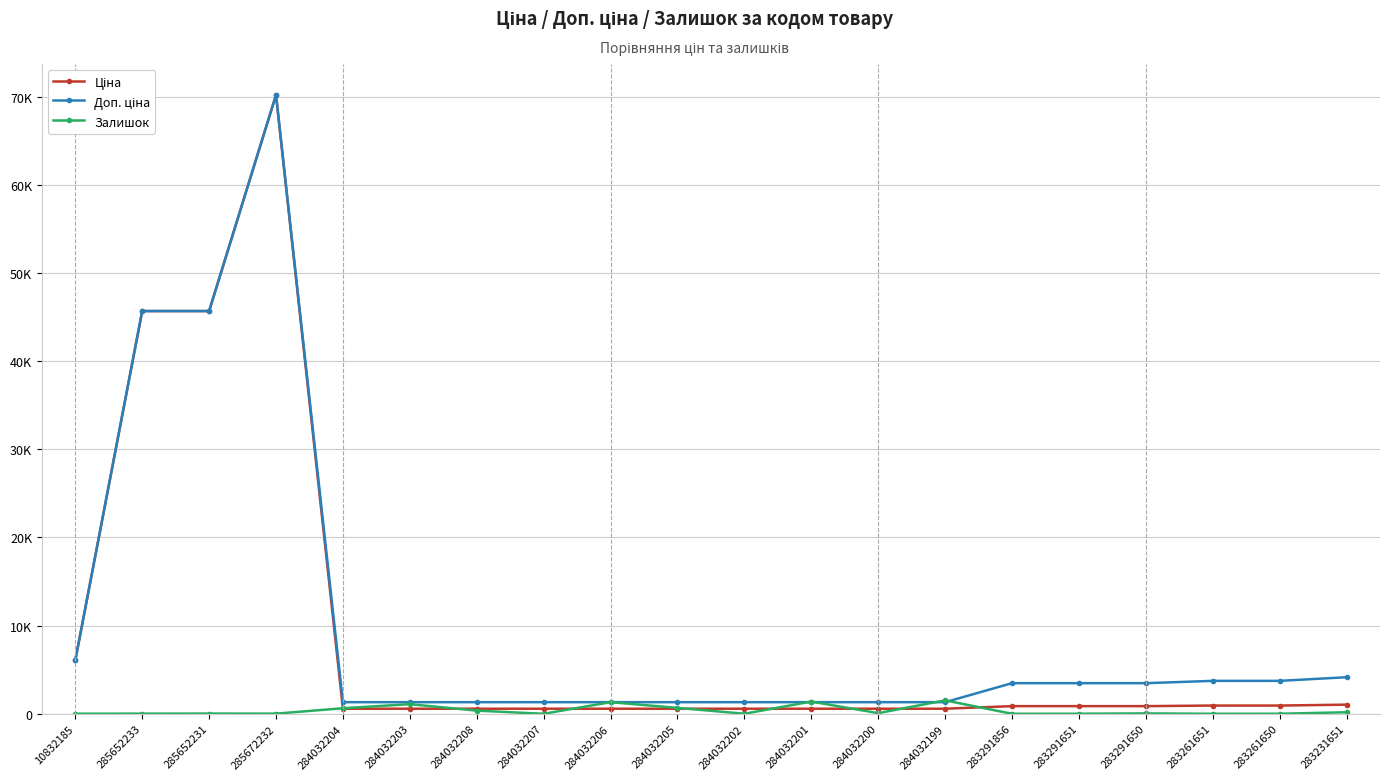

Reading left to right, extract all data points from this chart.

Ціна: 6067.2	45672.6	45672.6	70181.6	574.5	574.5	574.5	574.5	574.5	574.5	574.5	574.5	574.5	574.5	868.0	868.0	868.0	933.5	933.5	1036.5
Доп. ціна: 6067.2	45672.6	45672.6	70181.6	1316.7	1316.7	1316.7	1316.7	1316.7	1316.7	1316.7	1316.7	1316.7	1316.7	3472.1	3472.1	3472.1	3734.2	3734.2	4145.9
Залишок: 8.0	16.0	24.0	17.0	628.0	1090.0	358.0	0.0	1316.0	669.0	6.0	1382.0	74.0	1520.0	1.0	7.0	43.0	1.0	6.0	172.0